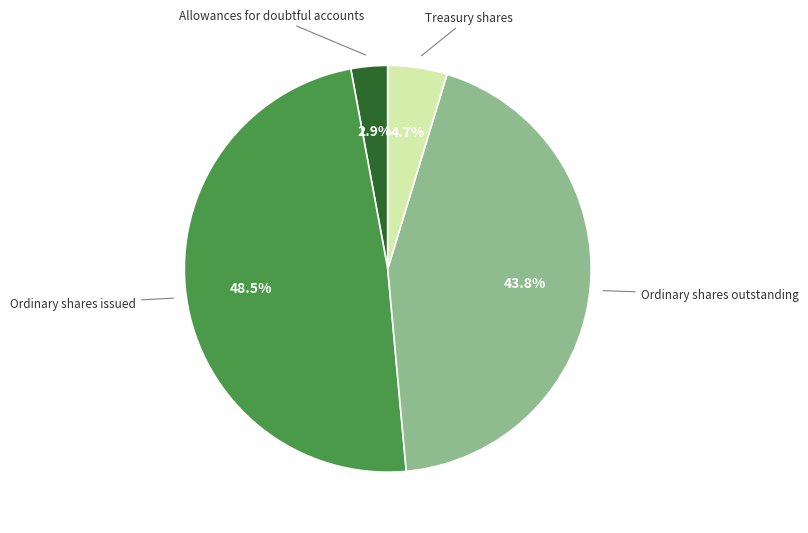

Is there a majority slice in this chart?

No